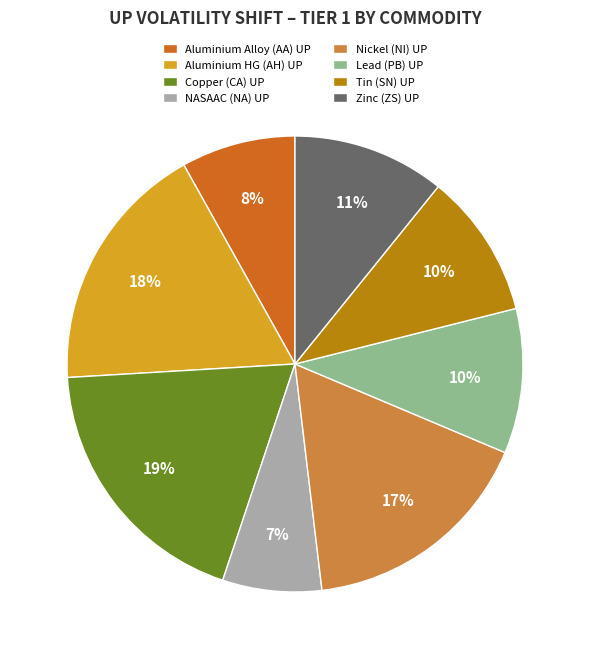

Which category has the smallest portion of the pie?

NASAAC (NA) UP